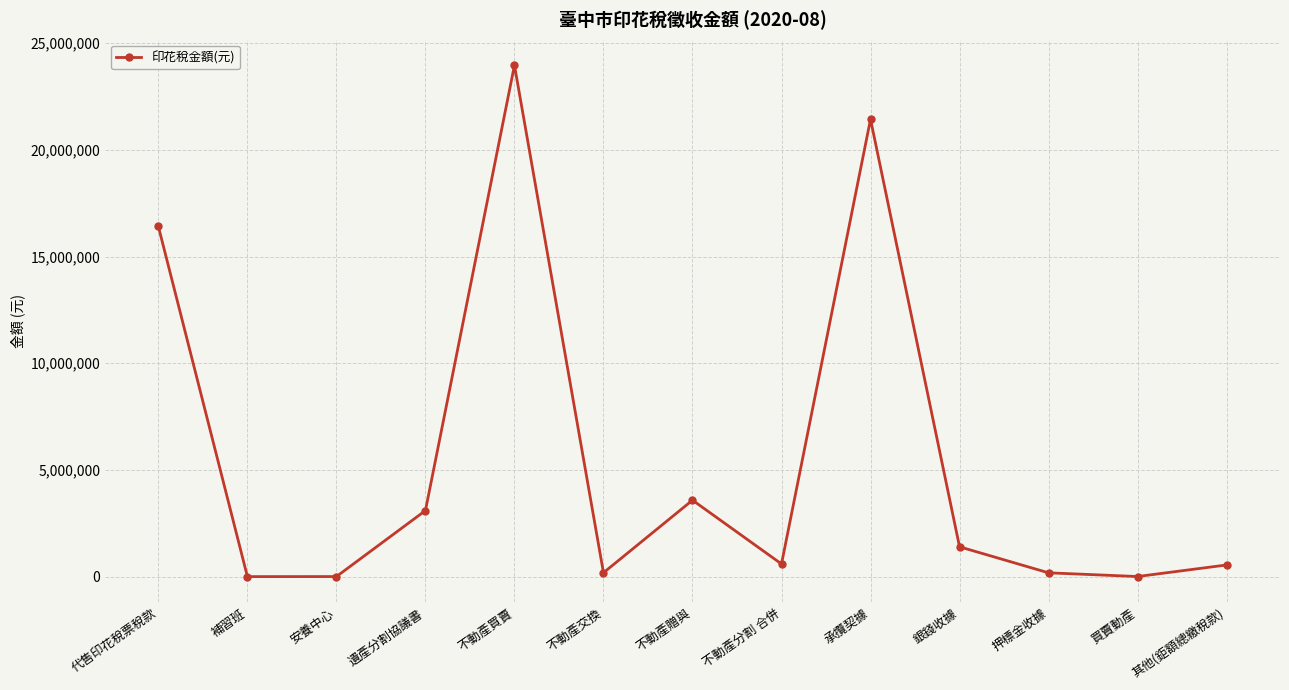

What is the label of the 1st point from the left?

代售印花稅票稅款